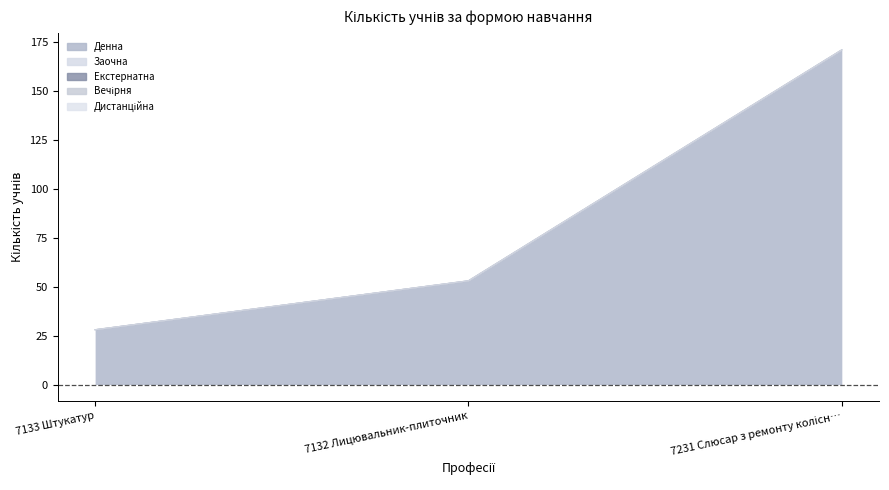

Reading right to left, what are all the values shown in this chart?

Денна: 7231 Слюсар з ремонту колісних транспортних засобів=171	7132 Лицювальник-плиточник=53	7133 Штукатур=28
Заочна: 7231 Слюсар з ремонту колісних транспортних засобів=0	7132 Лицювальник-плиточник=0	7133 Штукатур=0
Екстернатна: 7231 Слюсар з ремонту колісних транспортних засобів=0	7132 Лицювальник-плиточник=0	7133 Штукатур=0
Вечірня: 7231 Слюсар з ремонту колісних транспортних засобів=0	7132 Лицювальник-плиточник=0	7133 Штукатур=0
Дистанційна: 7231 Слюсар з ремонту колісних транспортних засобів=0	7132 Лицювальник-плиточник=0	7133 Штукатур=0